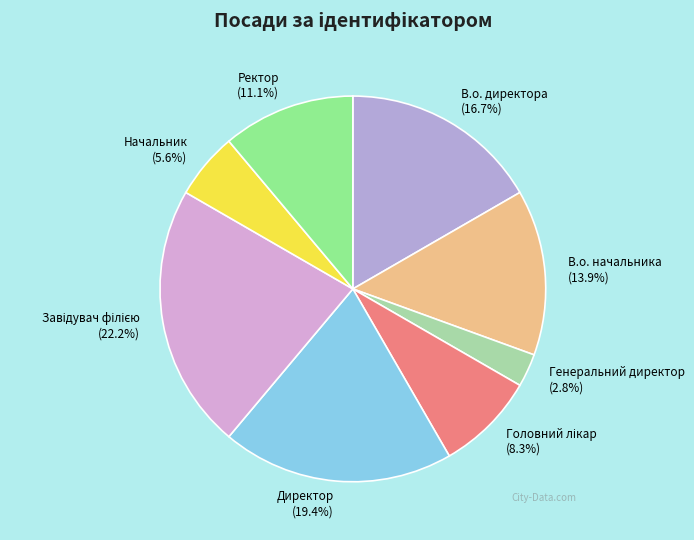

Does any single category account for the majority?

No